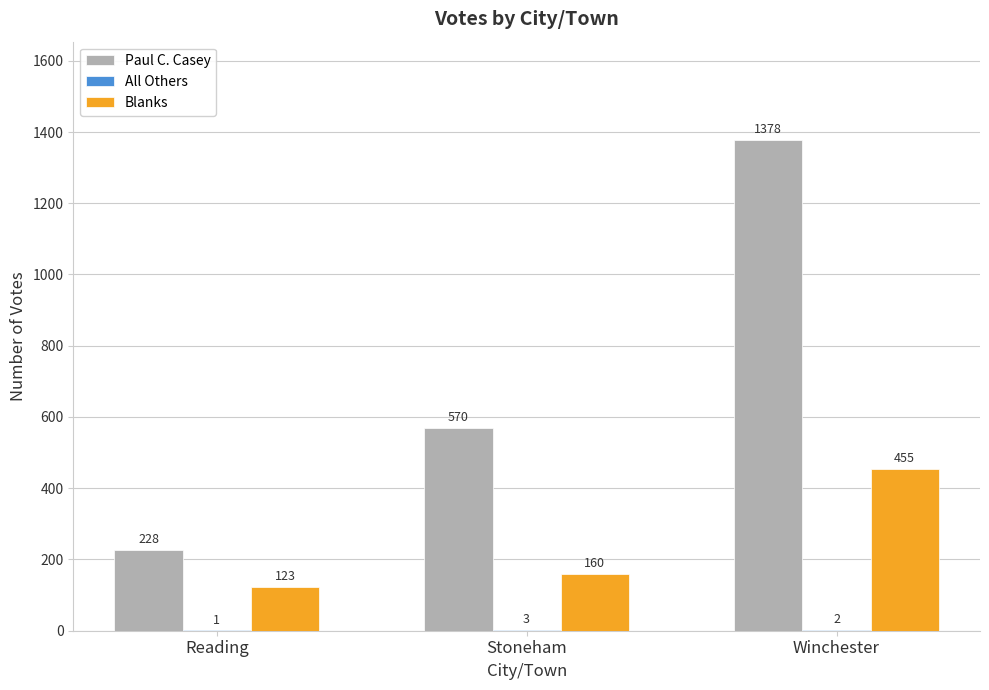

The Blanks series shows 455 at Winchester. True or false?

True